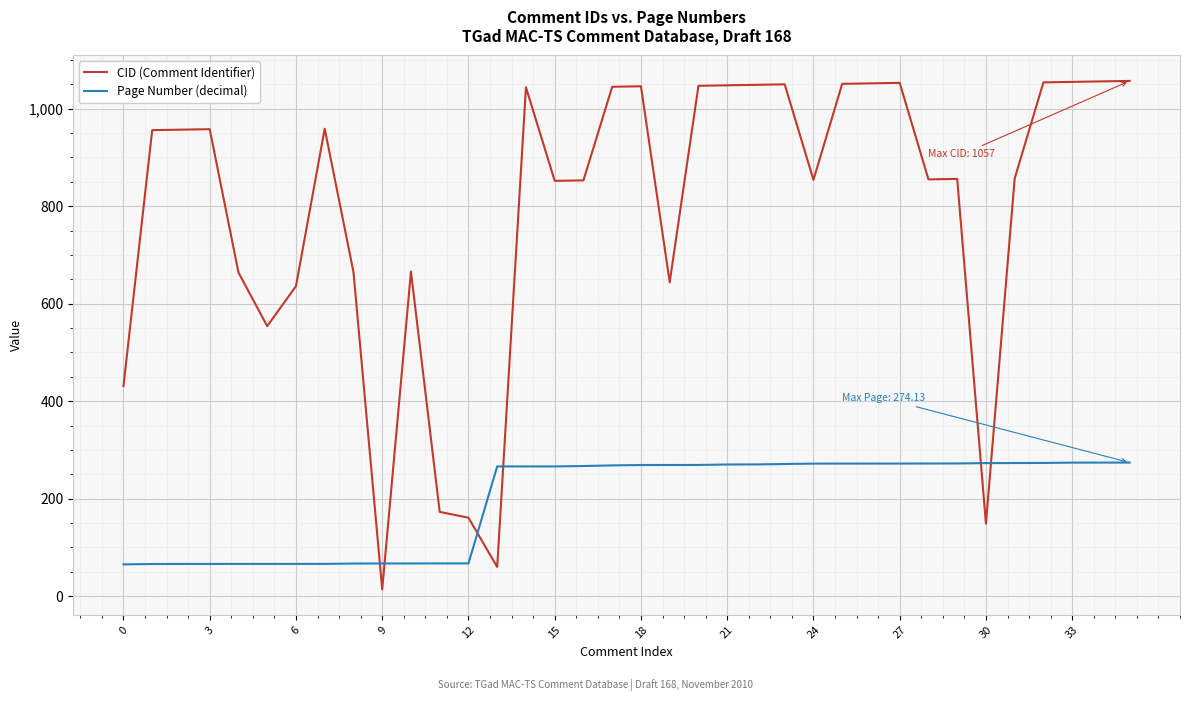

What is the lowest value of the Page Number (decimal) series?

65.3